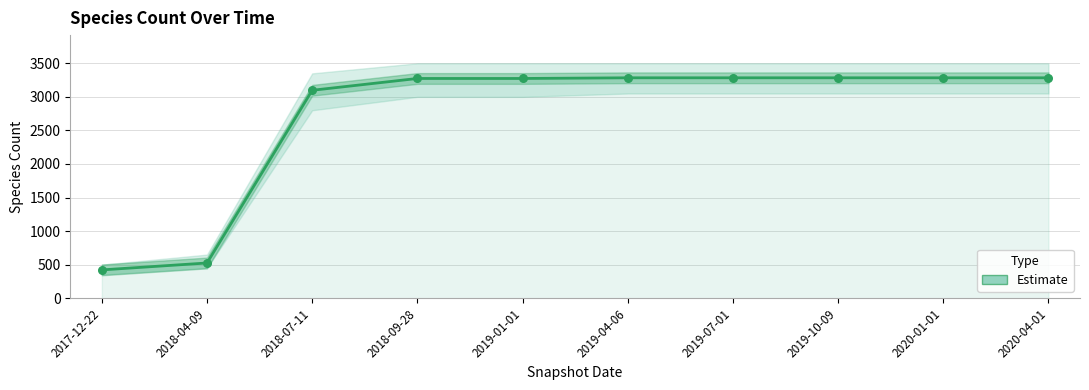

What is the ratio of the value at 2020-04-01 to the value at 2018-04-09?

6.3